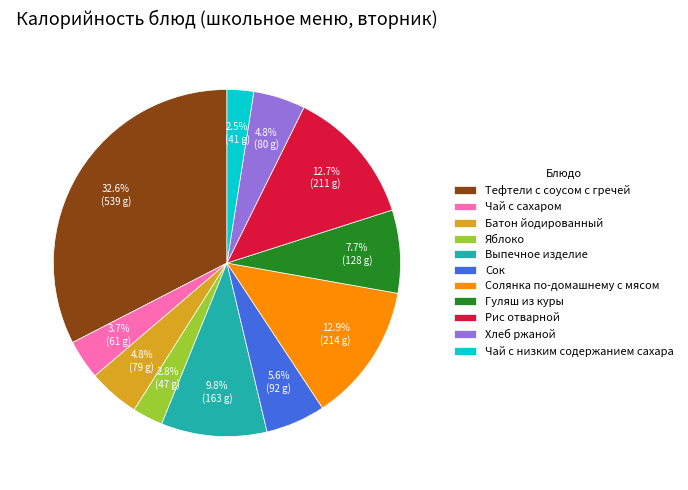

How many segments does this pie chart have?

11